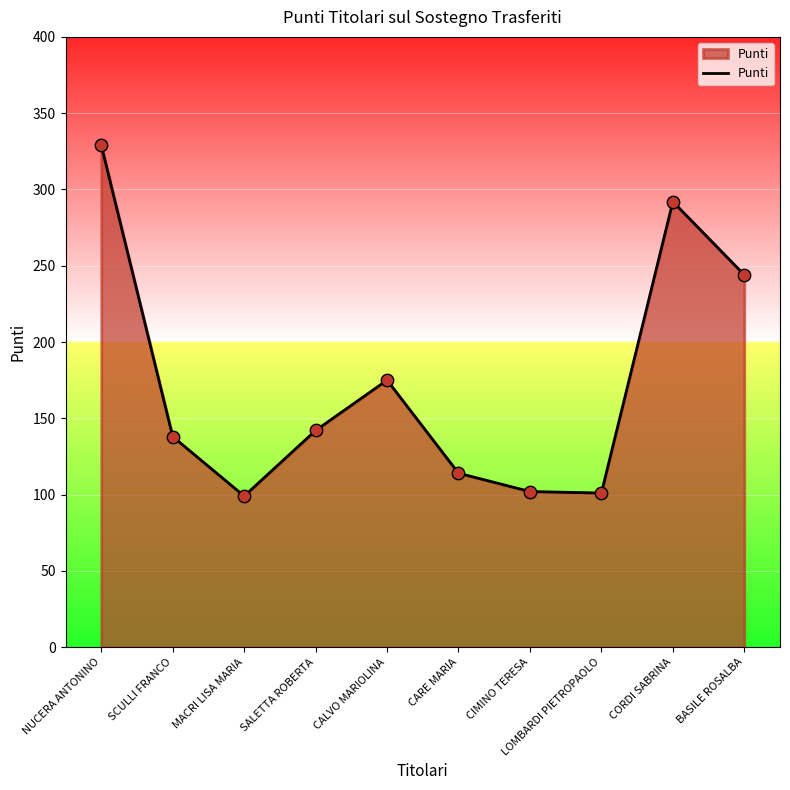

Between SCULLI FRANCO and CORDI SABRINA, which is larger?

CORDI SABRINA